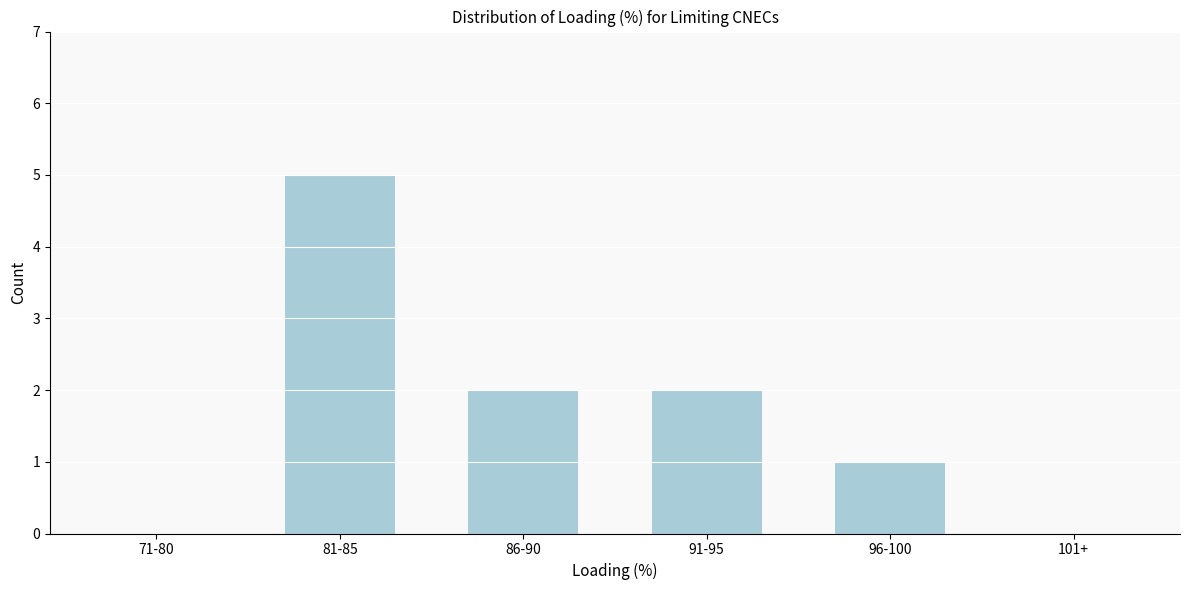

Reading left to right, what are all the values shown in this chart?

71-80=0	81-85=5	86-90=2	91-95=2	96-100=1	101+=0